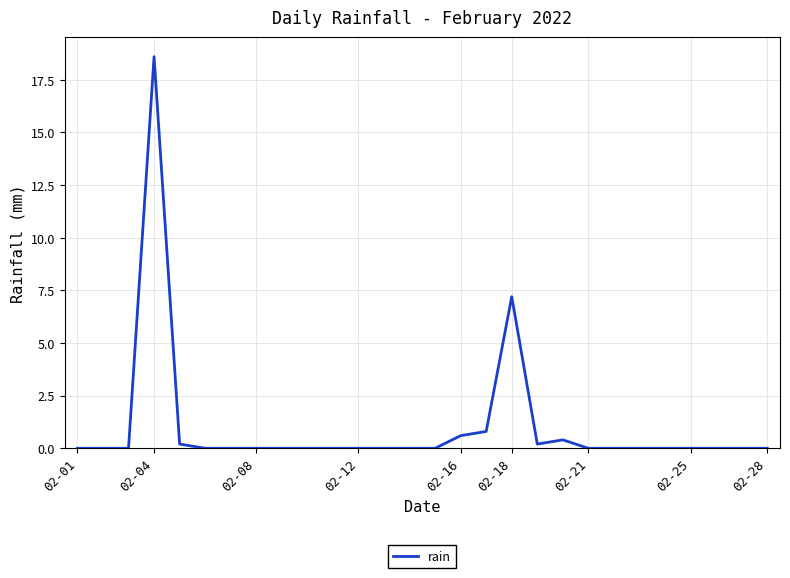

What is the maximum value shown in the chart?

18.6